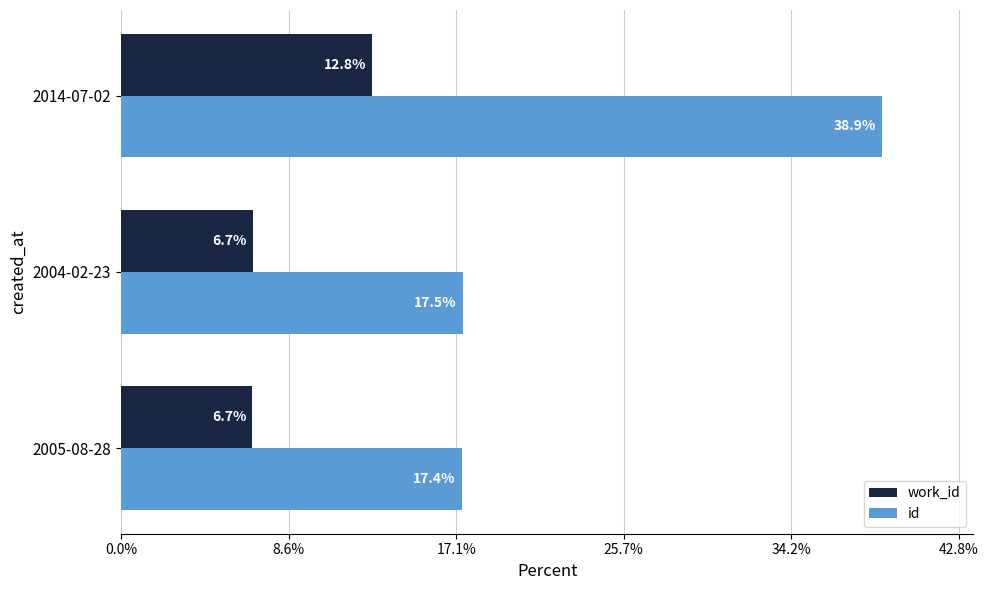

What is the sum of all work_id values?

26.3